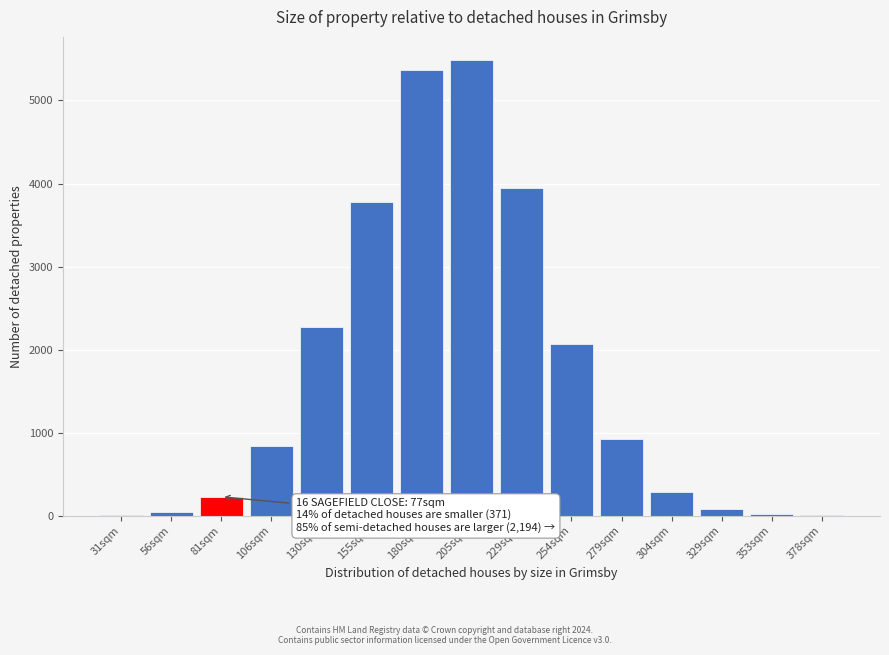

The value at 81sqm is 226.2. True or false?

True